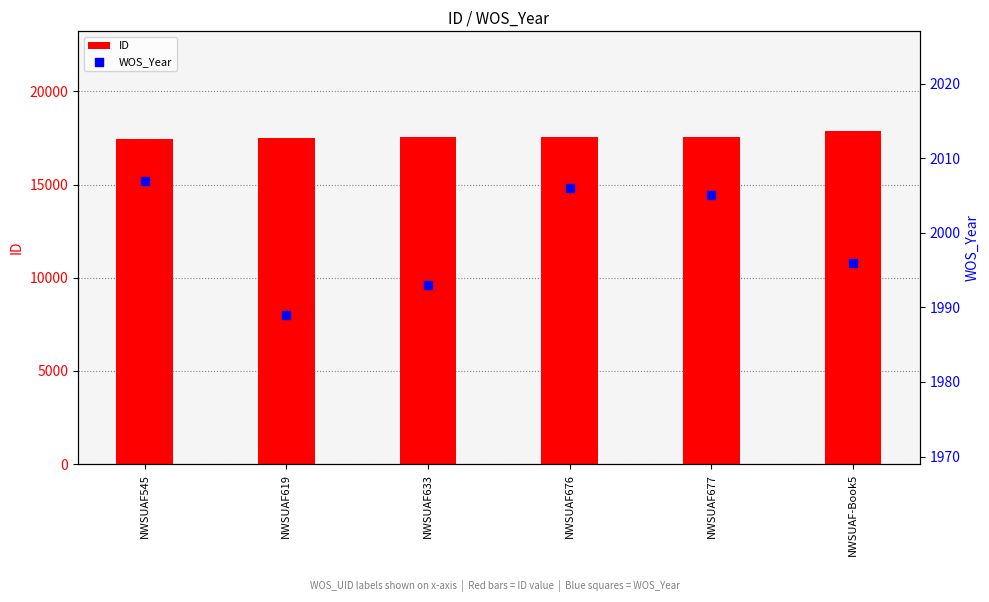

At how many categories does at least one series exceed 9370?

6